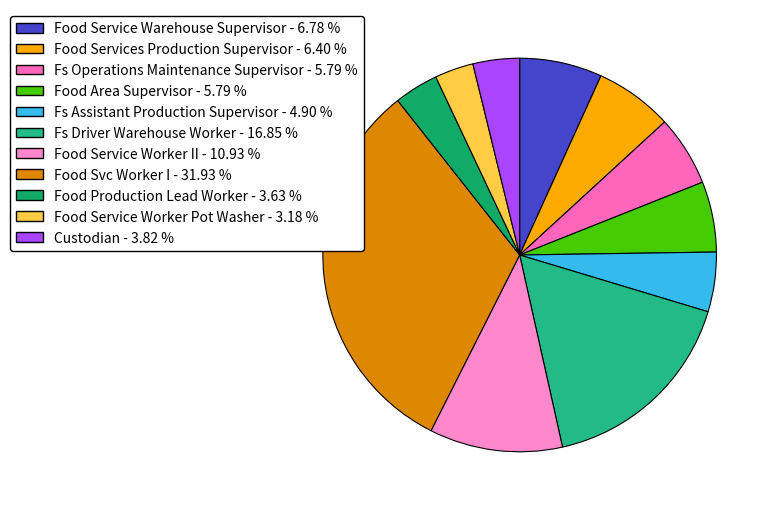

Which category has the biggest portion of the pie?

Food Svc Worker I